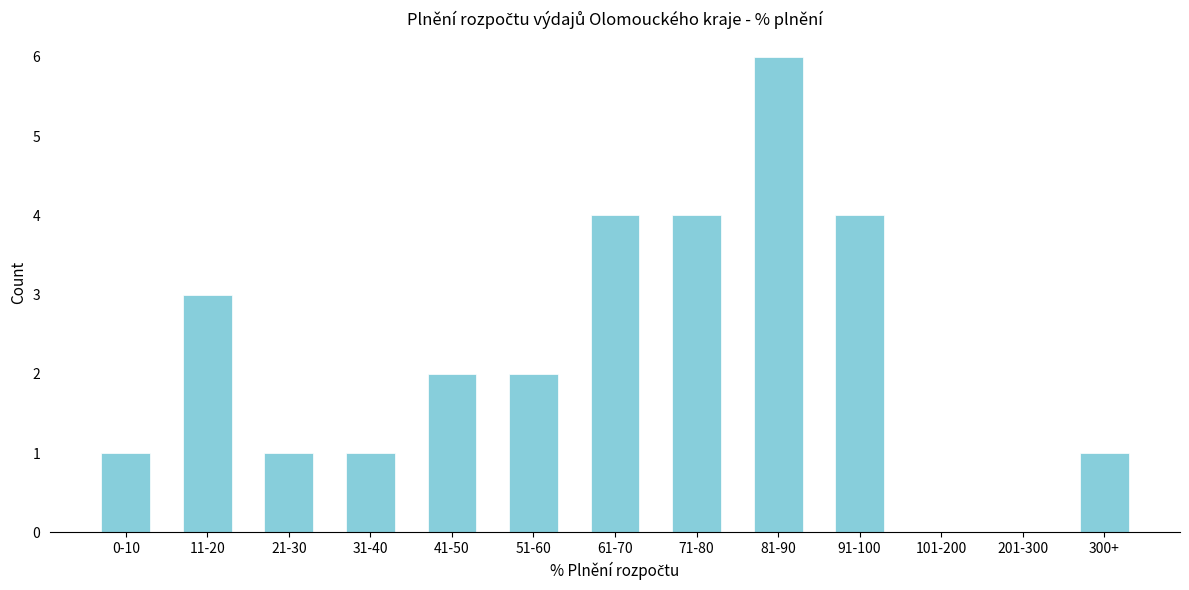

Reading left to right, extract all data points from this chart.

0-10=1	11-20=3	21-30=1	31-40=1	41-50=2	51-60=2	61-70=4	71-80=4	81-90=6	91-100=4	101-200=0	201-300=0	300+=1